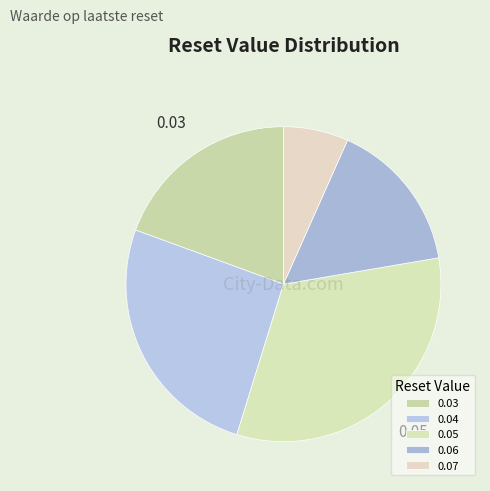

How many segments does this pie chart have?

5